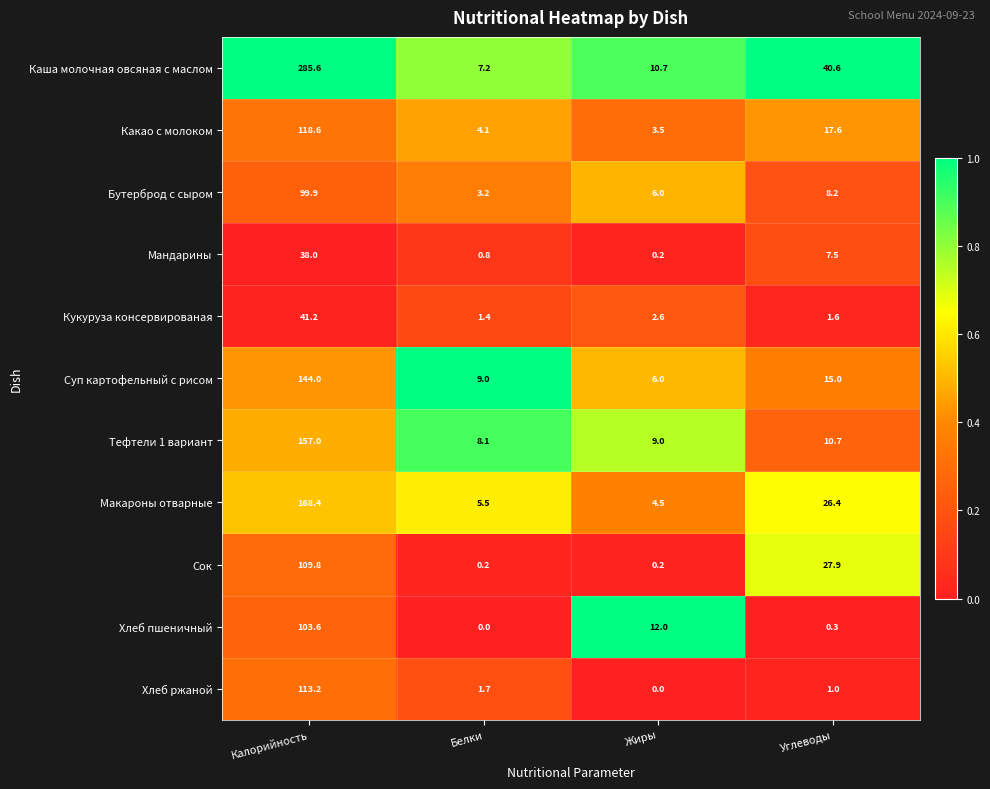

List the series in order of their peak value, highest first.

Каша молочная овсяная с маслом, Макароны отварные, Тефтели 1 вариант, Суп картофельный с рисом, Какао с молоком, Хлеб ржаной, Сок, Хлеб пшеничный, Бутерброд с сыром, Кукуруза консервированая, Мандарины